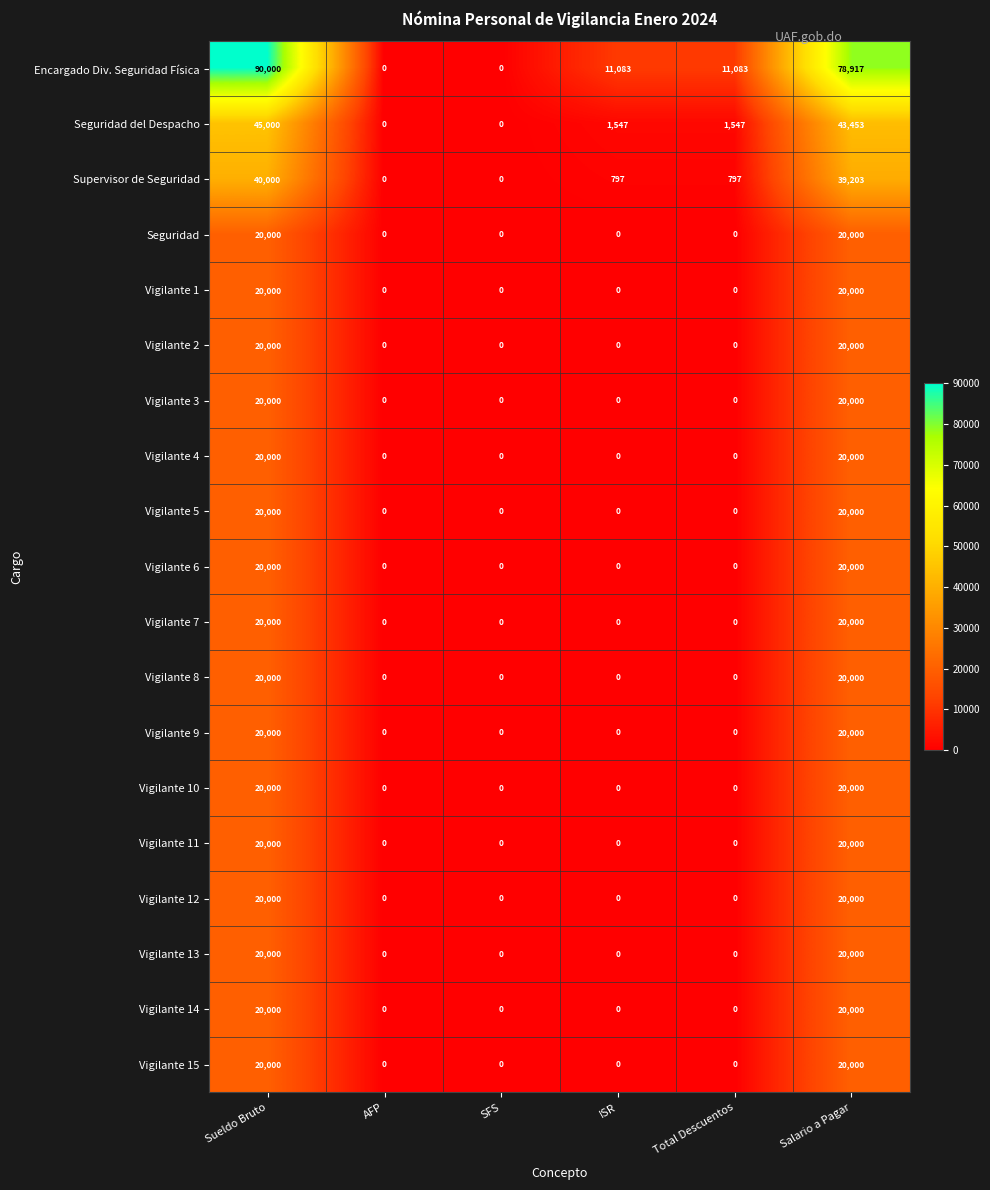

The Vigilante 15 series shows 6825 at Total Descuentos. True or false?

False